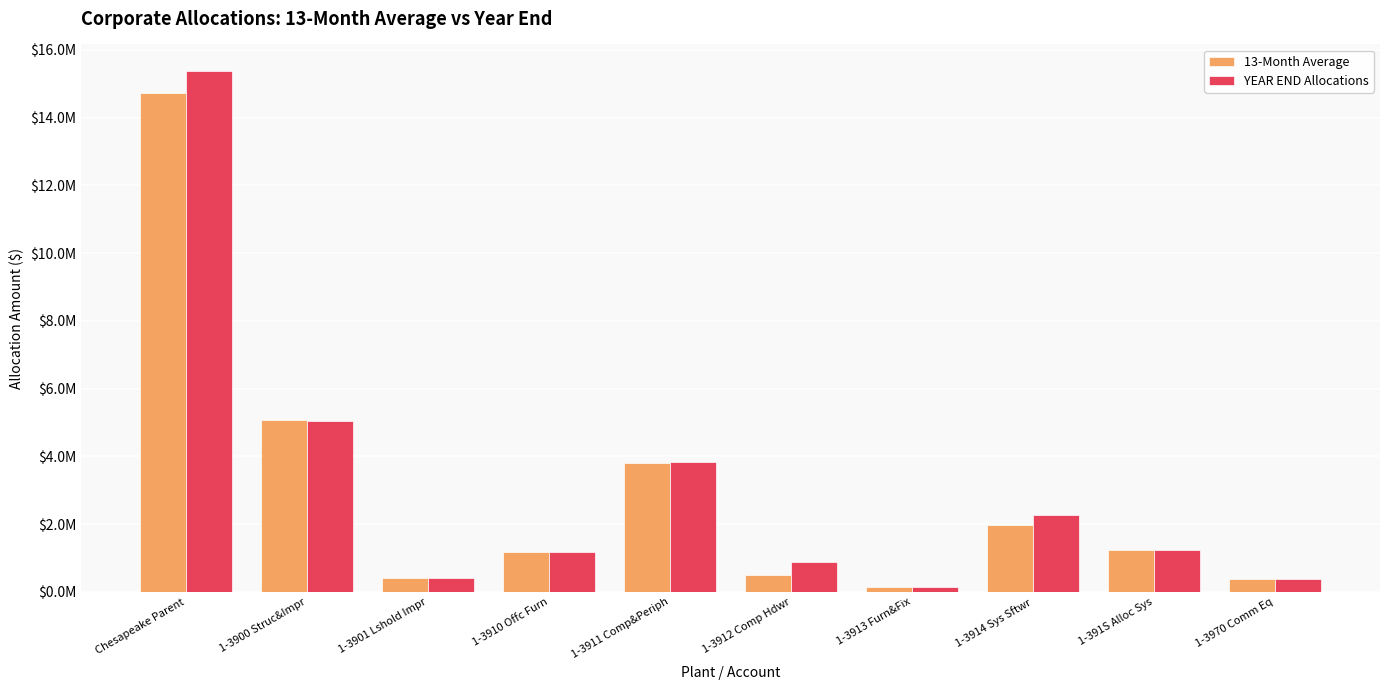

What is the approximate value of 13-Month Average at 1-3914 Sys Sftwr?

1979259.9